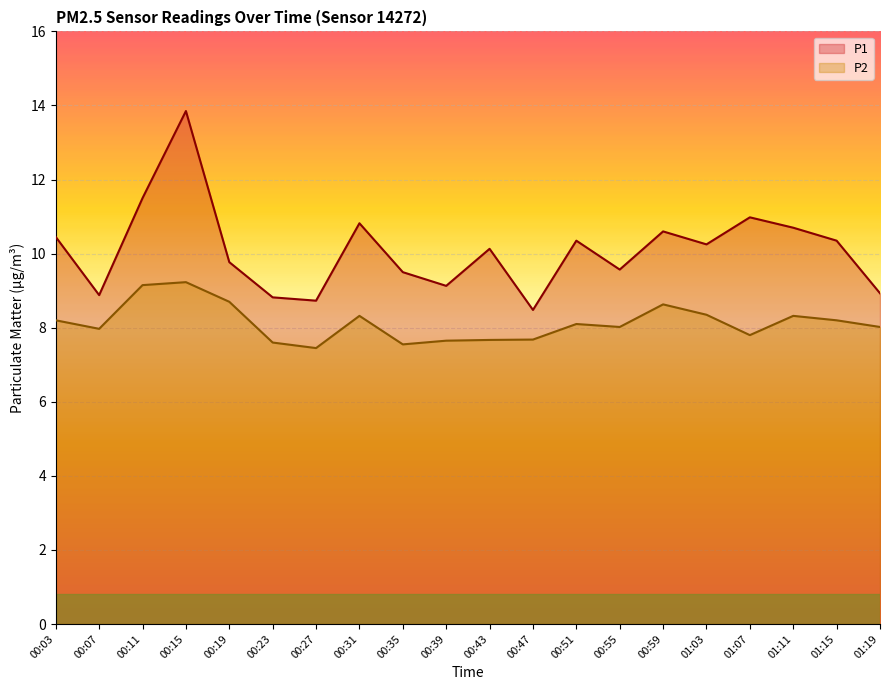

Is it true that P2 equals 13.8 at 01:07?

False